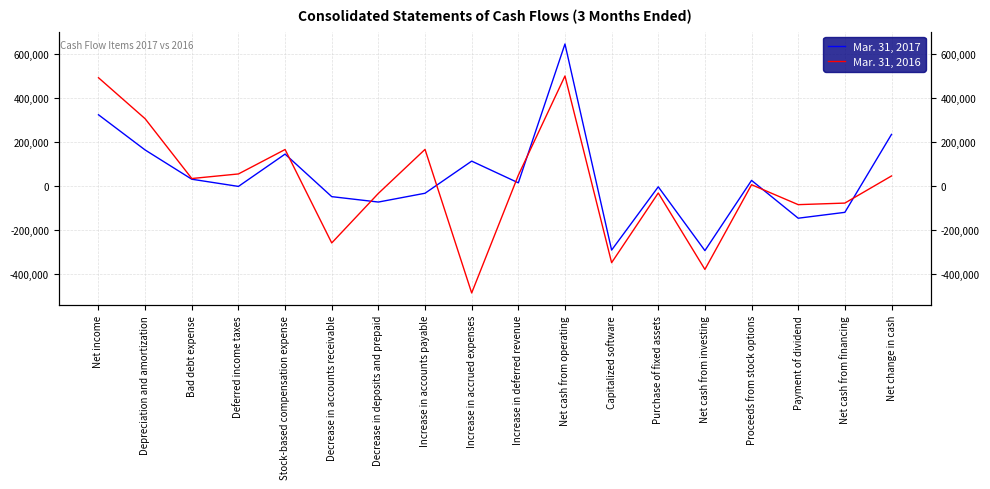

List the labels in order of Mar. 31, 2017 value, smallest first.

Net cash from investing, Capitalized software, Payment of dividend, Net cash from financing, Decrease in deposits and prepaid, Decrease in accounts receivable, Increase in accounts payable, Purchase of fixed assets, Deferred income taxes, Increase in deferred revenue, Proceeds from stock options, Bad debt expense, Increase in accrued expenses, Stock-based compensation expense, Depreciation and amortization, Net change in cash, Net income, Net cash from operating